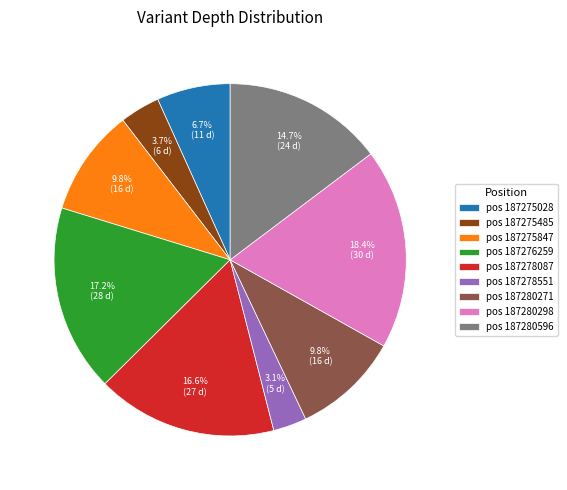

Which category has the biggest portion of the pie?

pos 187280298